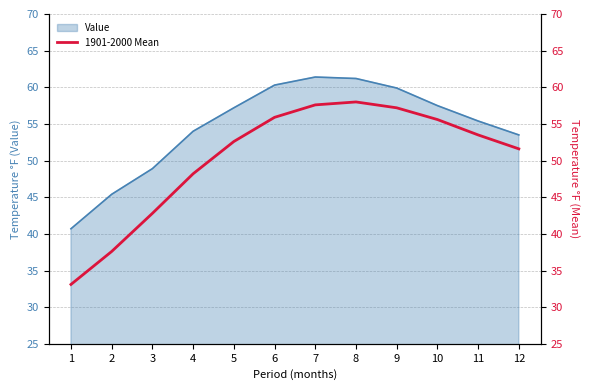

True or false: Value has a value of 80.1 at 11.

False